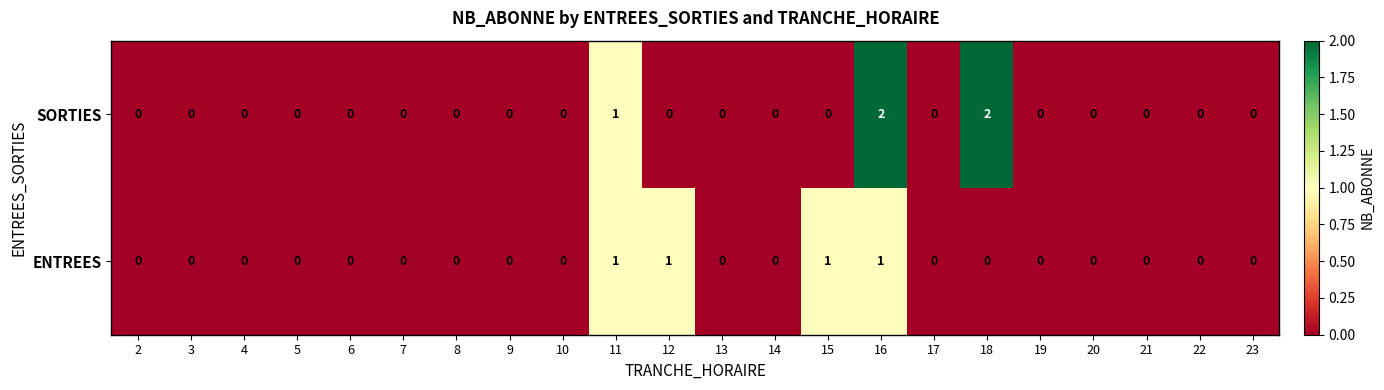

What is the sum of all SORTIES values?

5